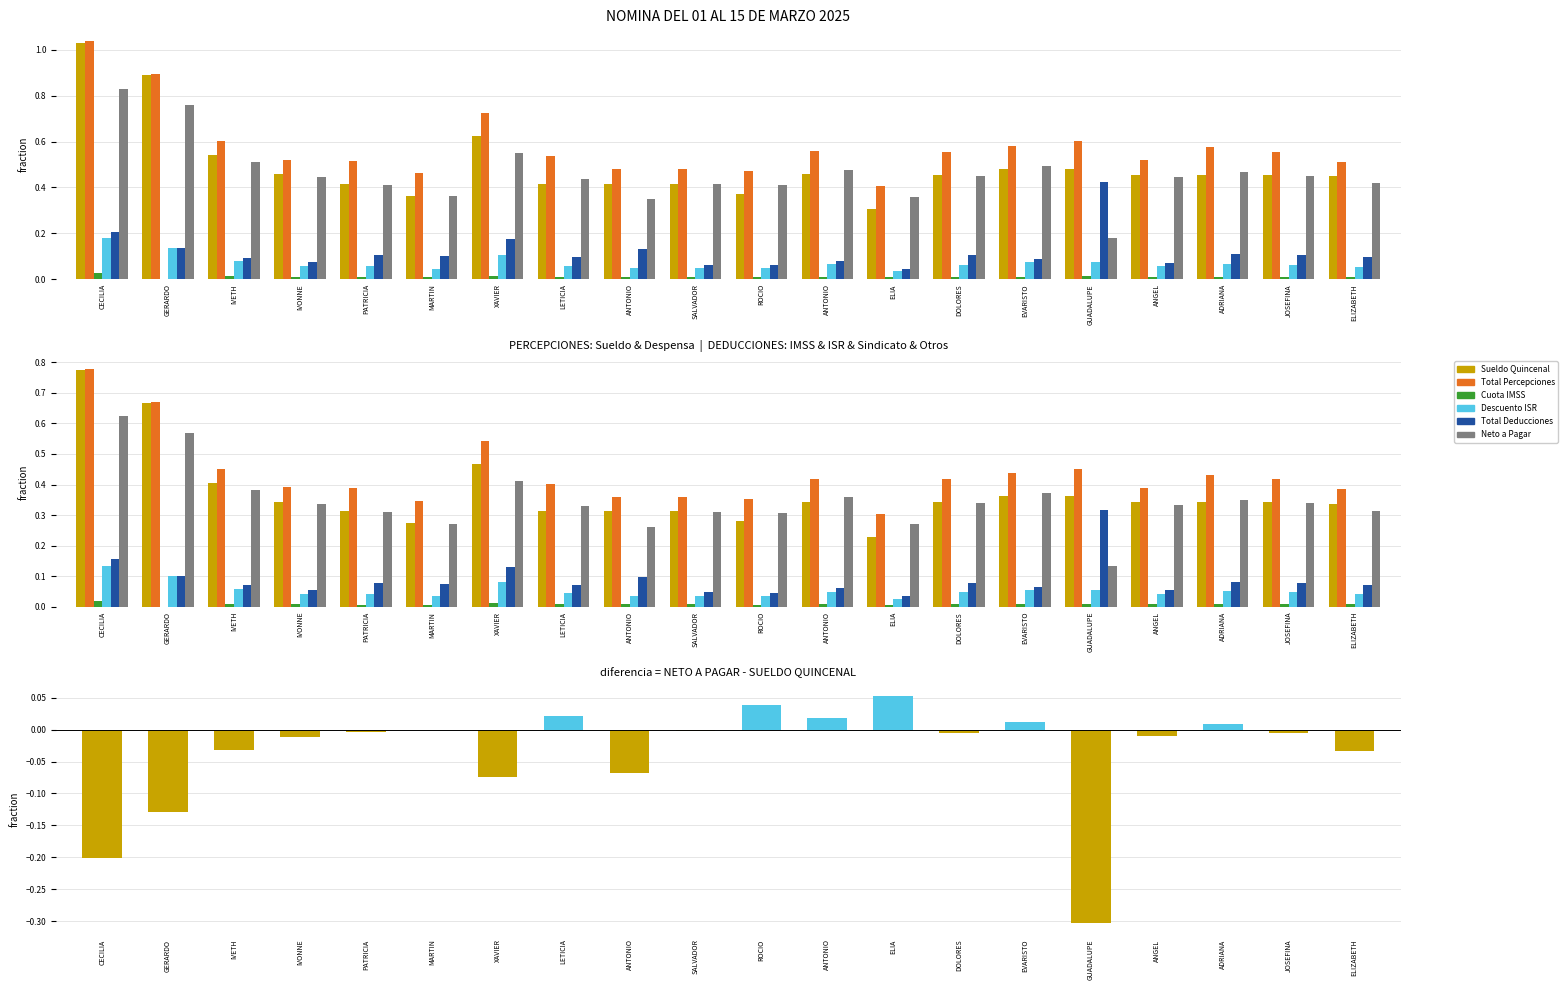

What position from the left is HERNANDEZ VENEGAS JOSE ANTONIO?

12